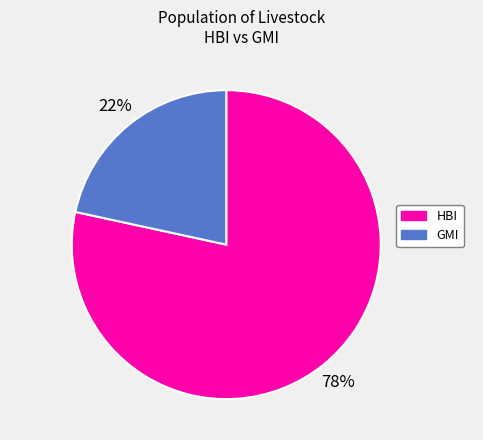

Count the number of slices in the pie.

2